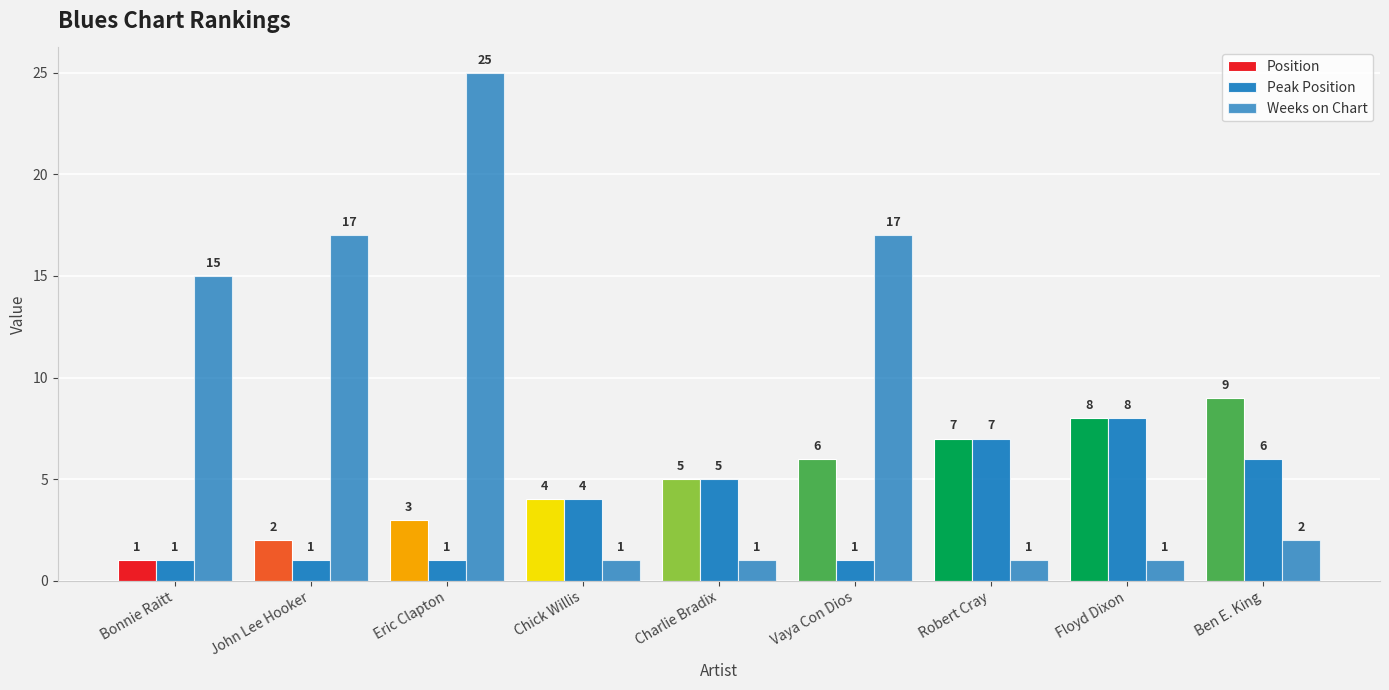

Are the bars grouped side by side (vs. stacked)?

Yes